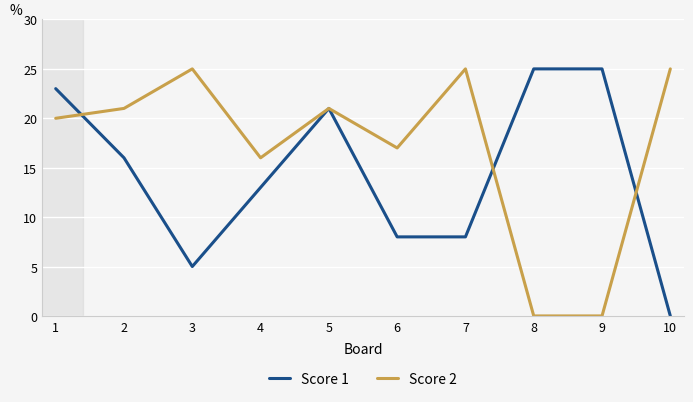

Where do Score 2 and Score 1 first cross each other?

1 and 2